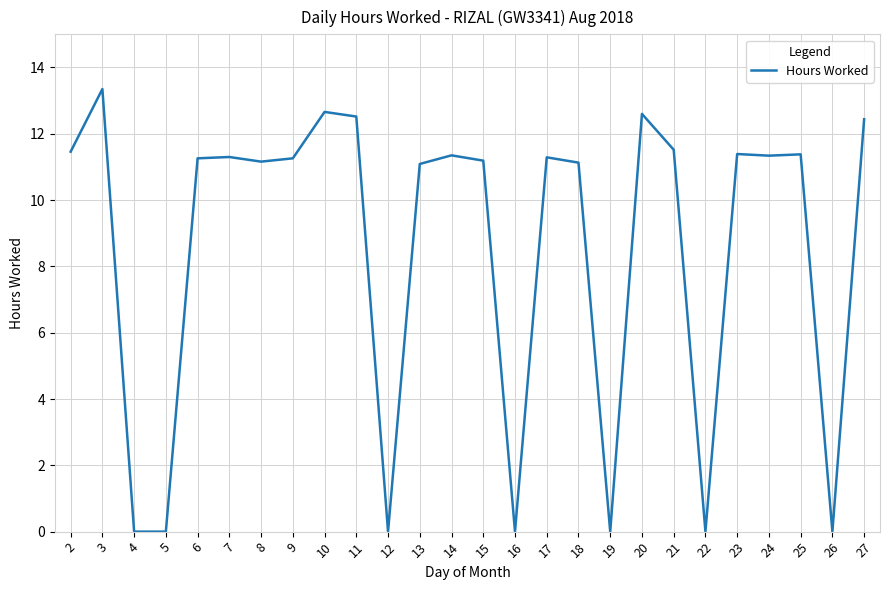

Which has a higher value, 12 or 20?

20